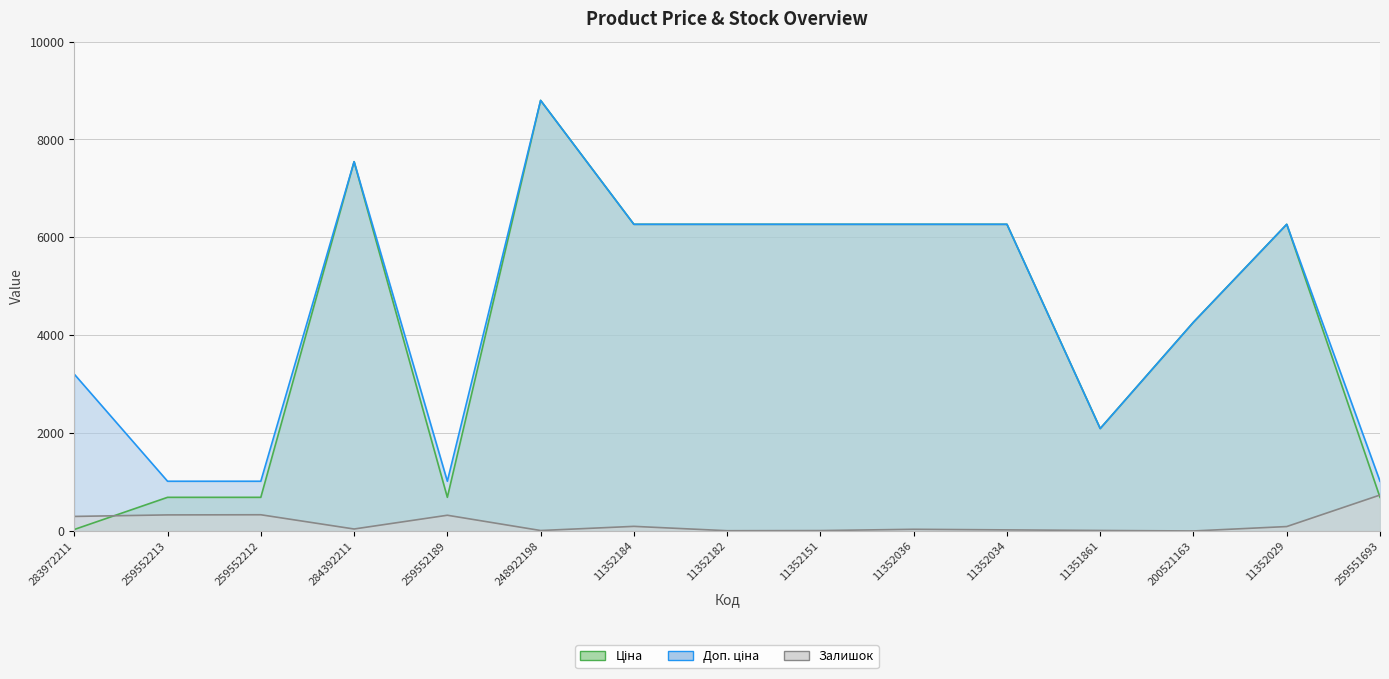

The Залишок series shows 42.0 at 284392211. True or false?

True